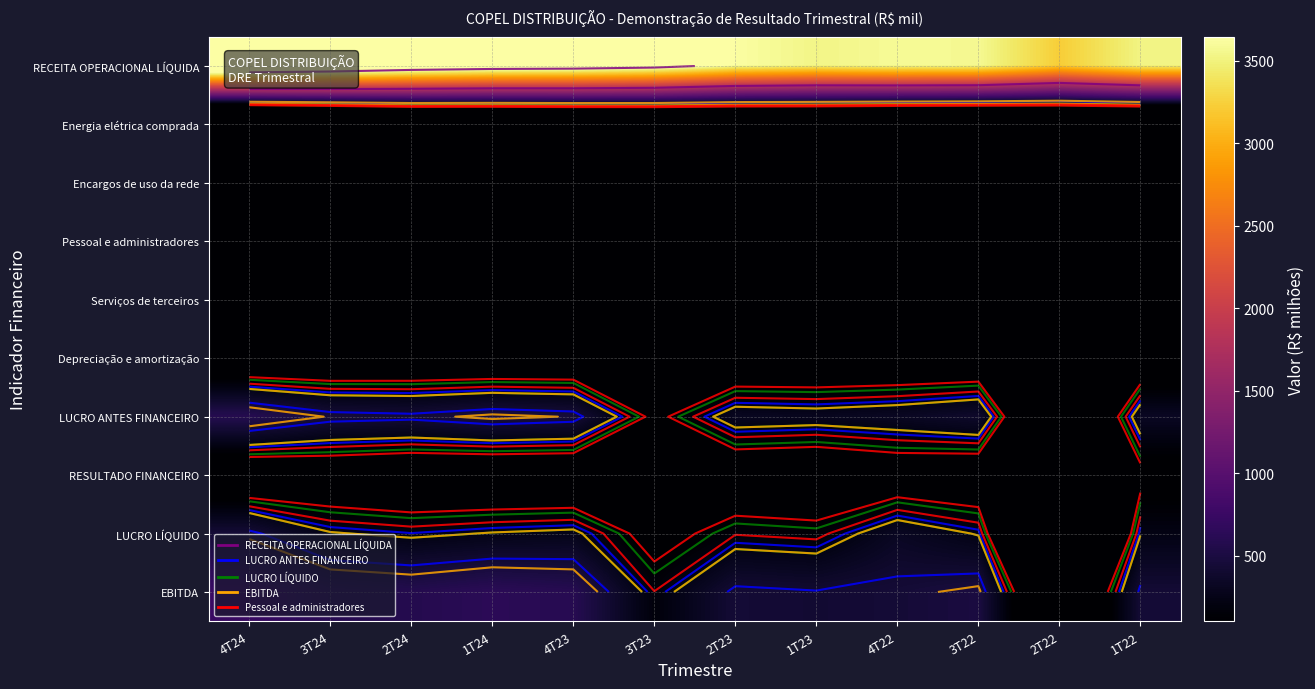

How many categories are shown in the chart?

12